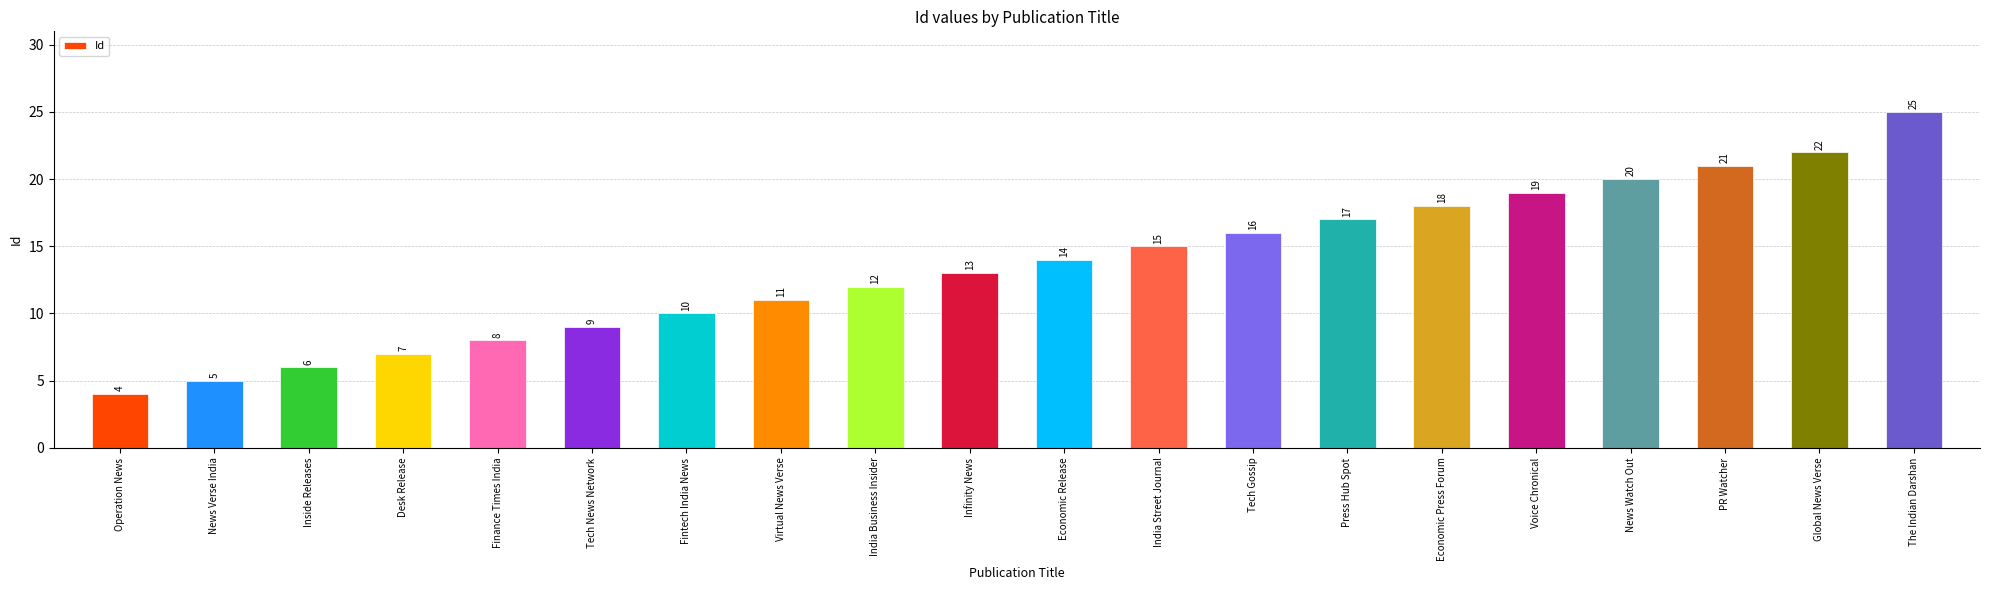

What is the value of the 18th bar from the left?

21